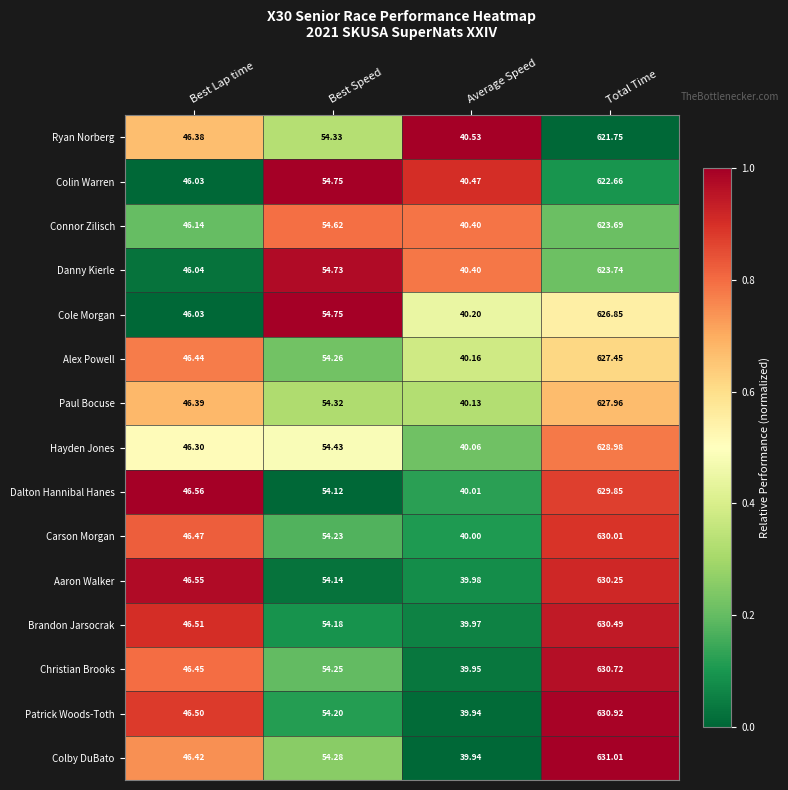

Rank the series by their maximum value, from lowest to highest.

Ryan Norberg, Colin Warren, Connor Zilisch, Danny Kierle, Cole Morgan, Alex Powell, Paul Bocuse, Hayden Jones, Dalton Hannibal Hanes, Carson Morgan, Aaron Walker, Brandon Jarsocrak, Christian Brooks, Patrick Woods-Toth, Colby DuBato